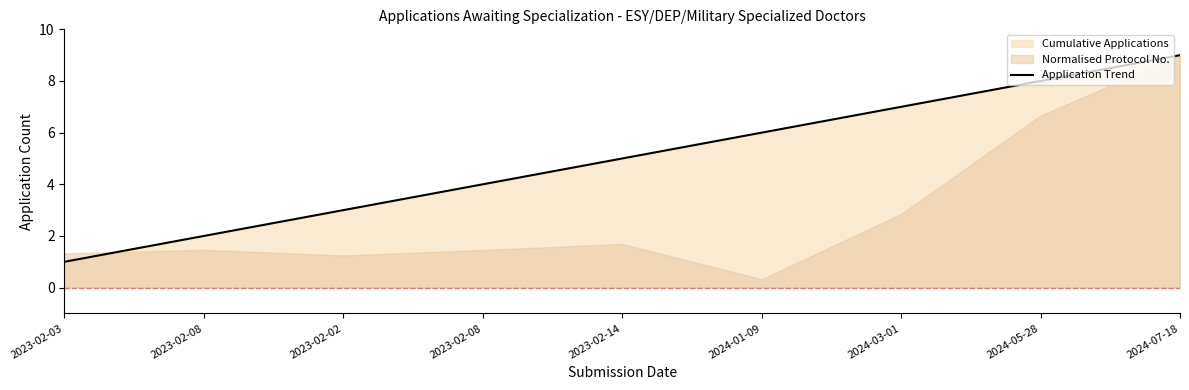

What is the label of the 4th point from the left?

2023-02-08